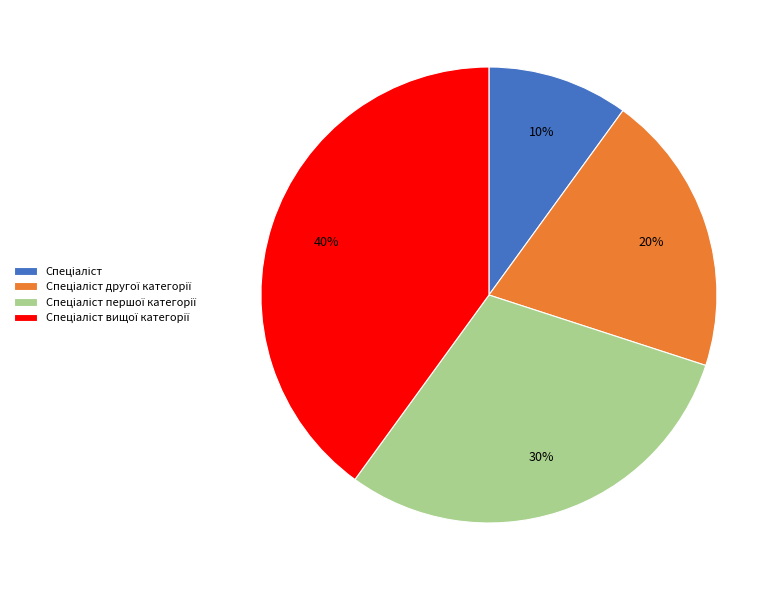

To the nearest percent, what is the average slice percentage?

25%